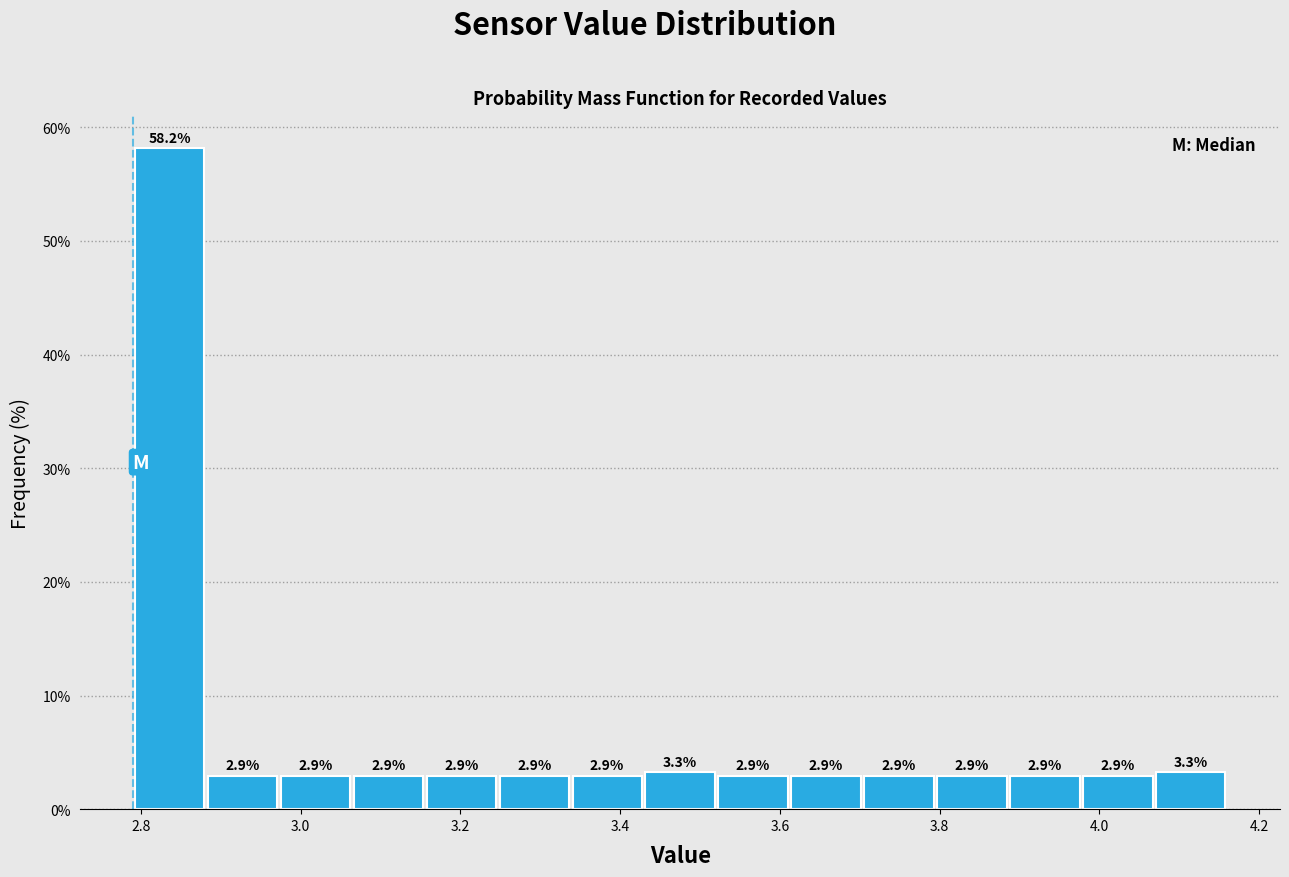

Reading left to right, transcribe this chart: for each bar, give the range it covers on the x-axis and its height. The bar edges are not printed on the chart, so give them approximately, as read against the axis.

2.80 to 2.88: 58.2
2.88 to 2.98: 2.9
2.98 to 3.06: 2.9
3.06 to 3.16: 2.9
3.16 to 3.24: 2.9
3.24 to 3.34: 2.9
3.34 to 3.42: 2.9
3.42 to 3.52: 3.3
3.52 to 3.62: 2.9
3.62 to 3.70: 2.9
3.70 to 3.80: 2.9
3.80 to 3.88: 2.9
3.88 to 3.98: 2.9
3.98 to 4.06: 2.9
4.06 to 4.16: 3.3